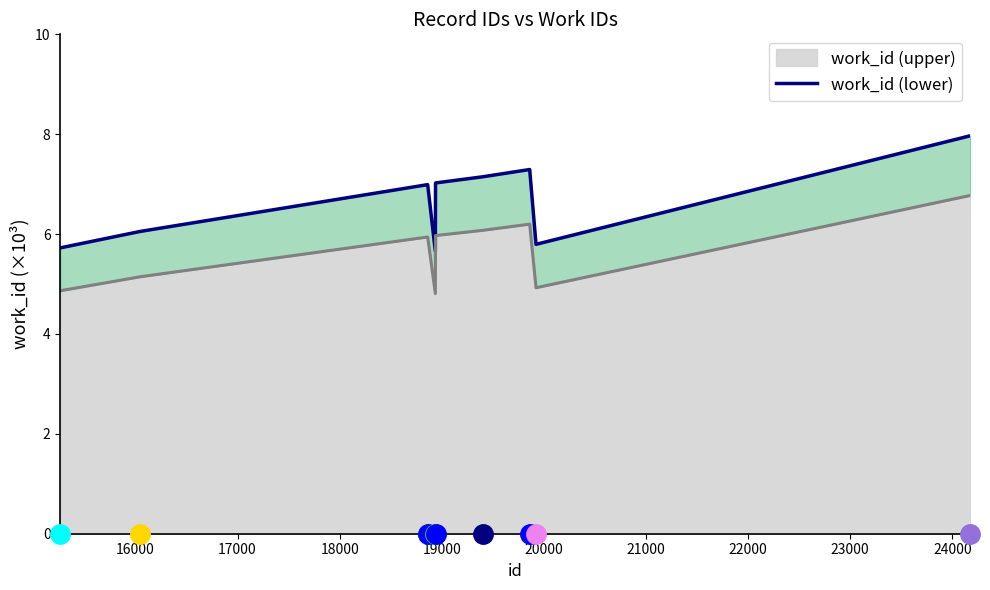

Count the number of categories in the chart.

10